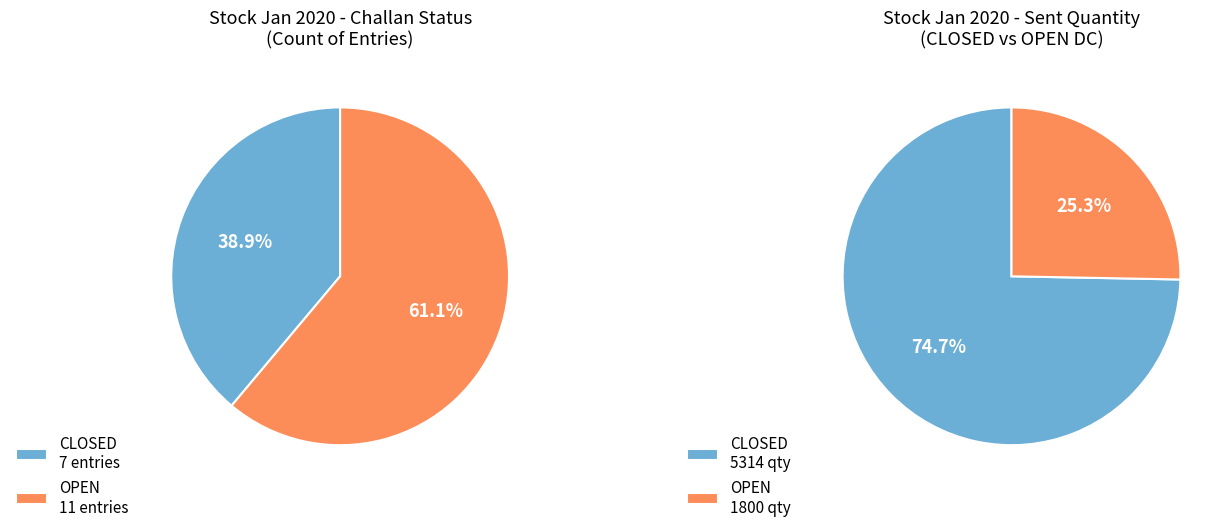

At 3, list the series in order from smallest to largest.

CLOSED, OPEN